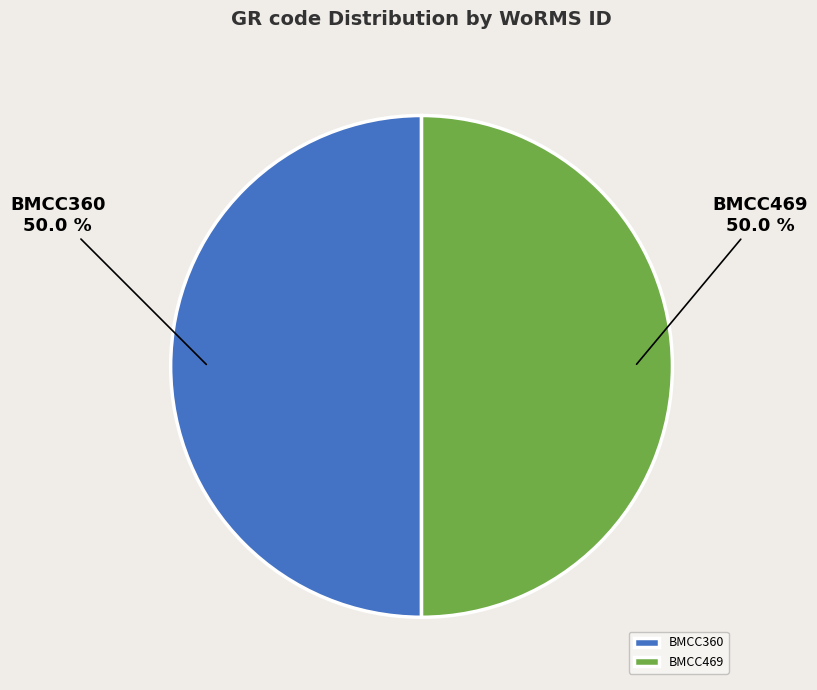

Is it true that BMCC469 is 64% of the pie?

False